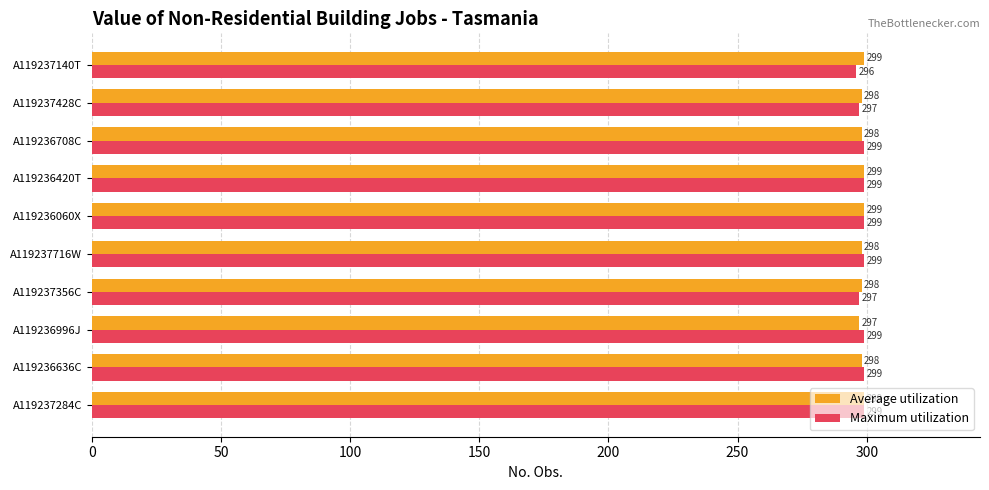

At A119237356C, list the series in order from largest to smallest.

Average utilization, Maximum utilization